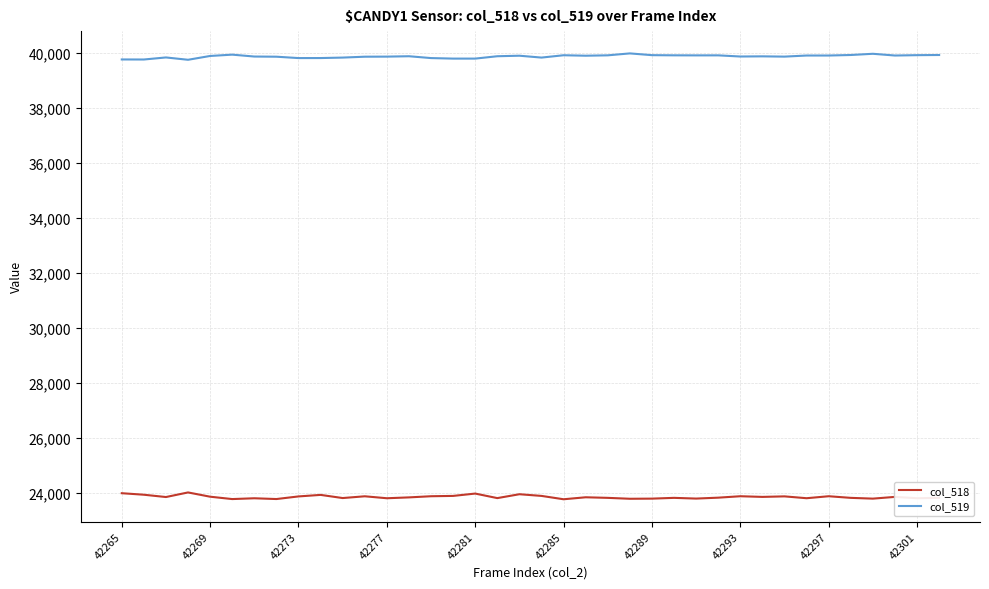

What is the maximum value for col_519?

39985